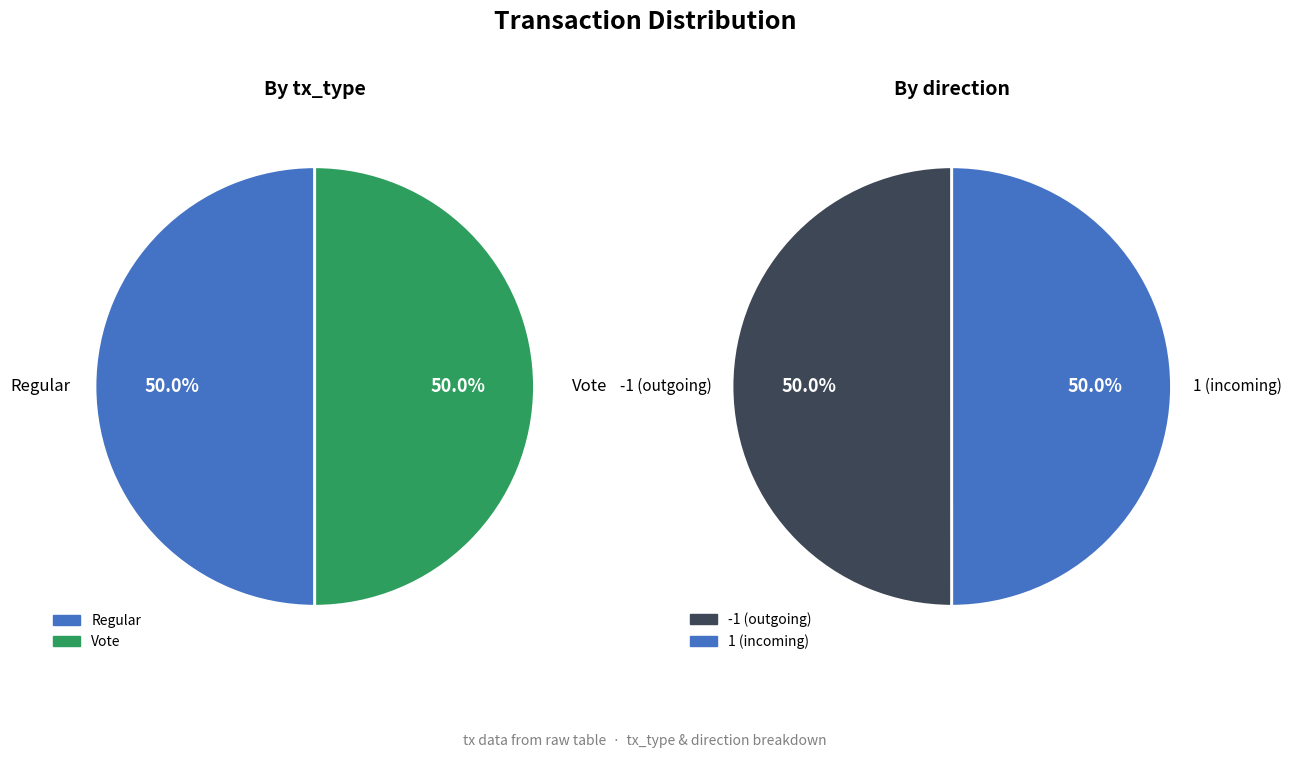

To the nearest percent, what percentage of the pie is Vote?

50%